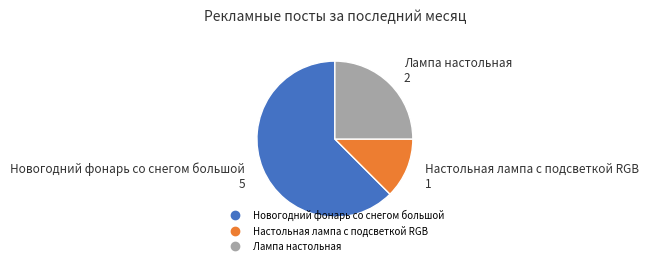

Which category has the smallest portion of the pie?

Настольная лампа с подсветкой RGB